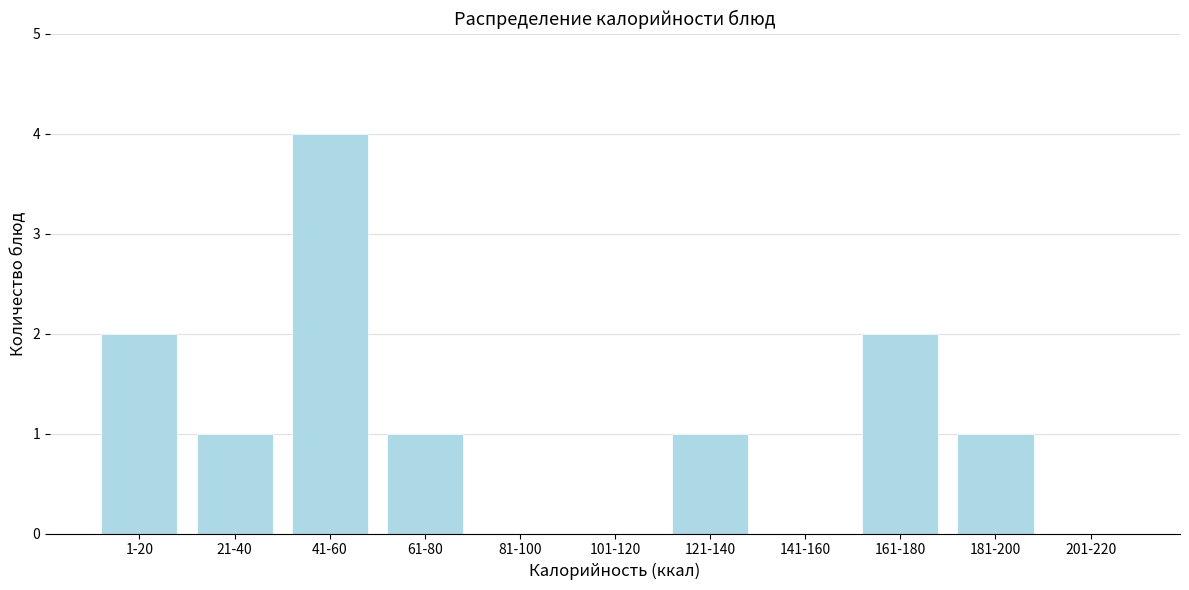

Reading right to left, extract all data points from this chart.

201-220=0	181-200=1	161-180=2	141-160=0	121-140=1	101-120=0	81-100=0	61-80=1	41-60=4	21-40=1	1-20=2